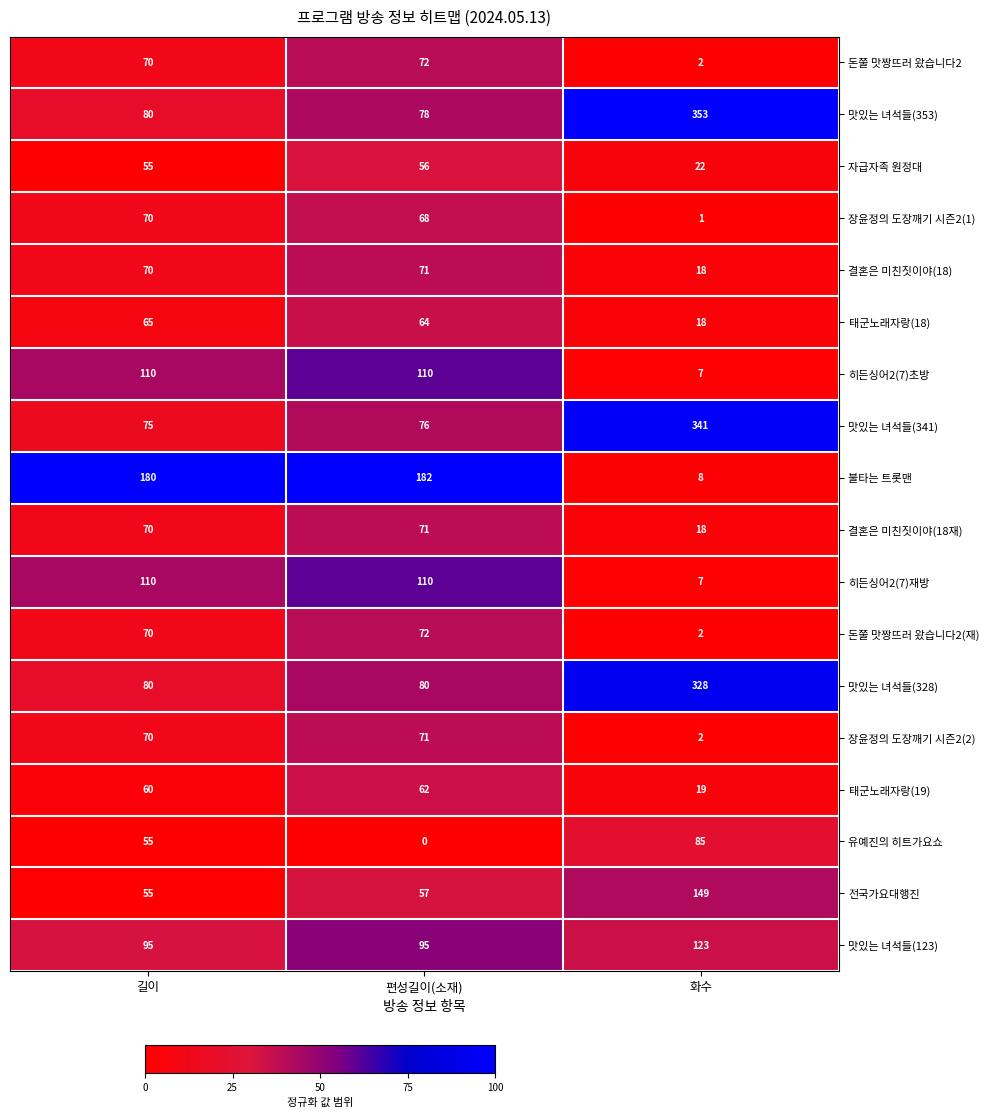

At how many categories does at least one series exceed 0?

3